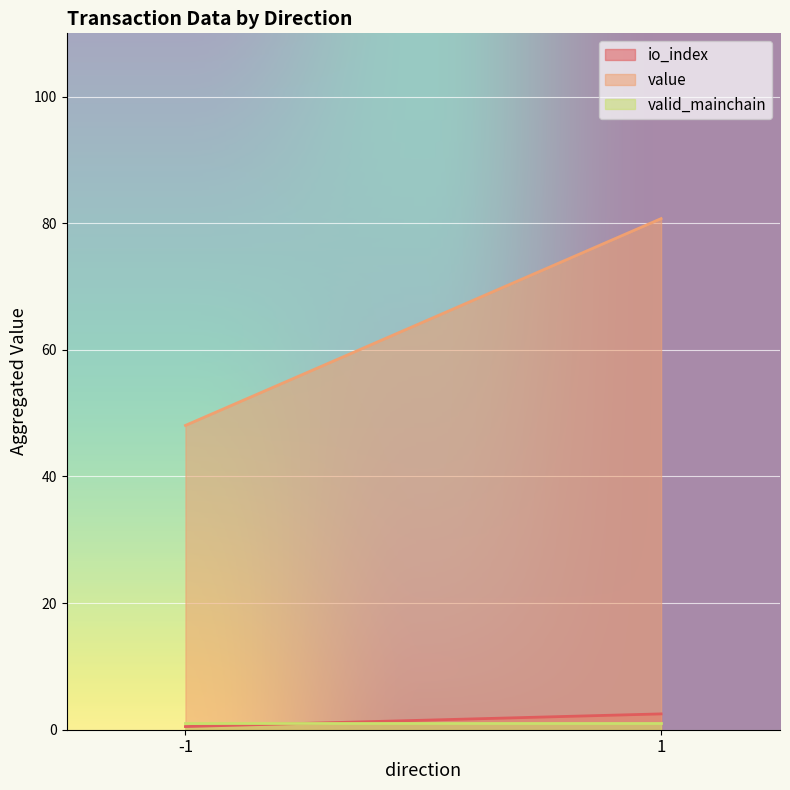

What is the greatest value displayed?

80.7